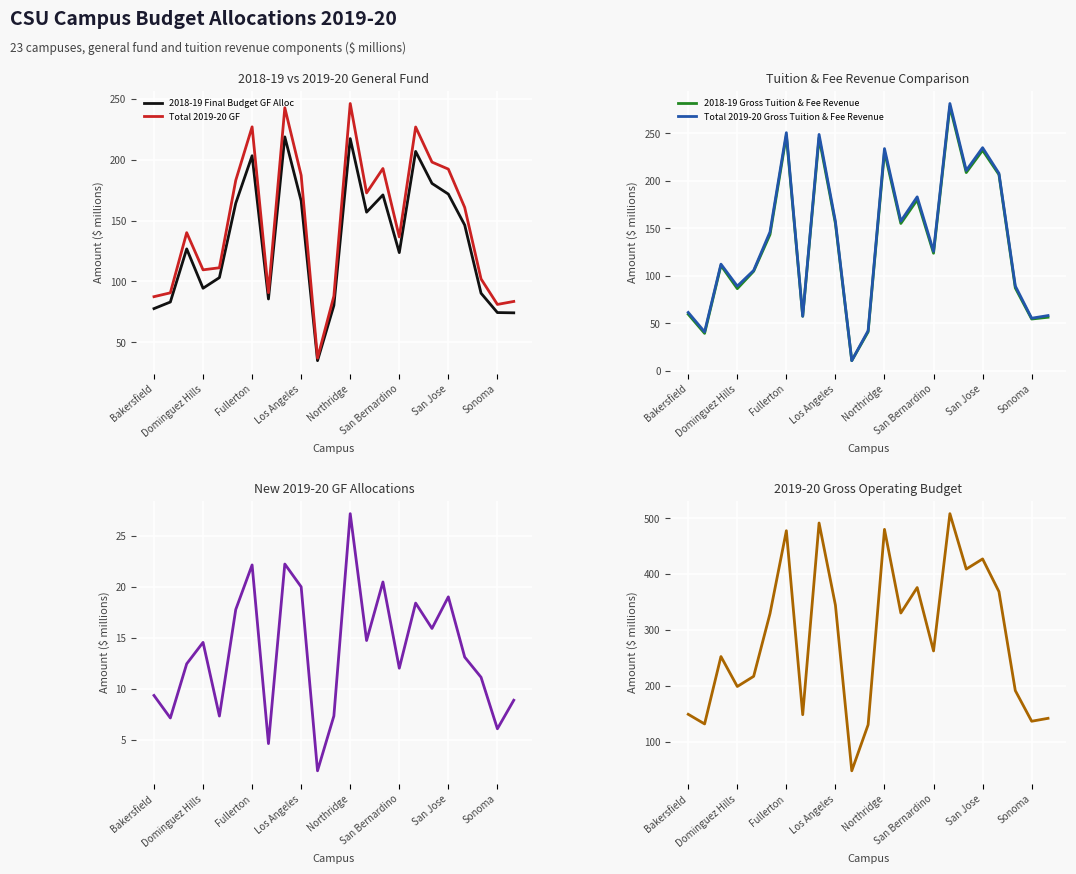

How many lines are shown in the chart?

6